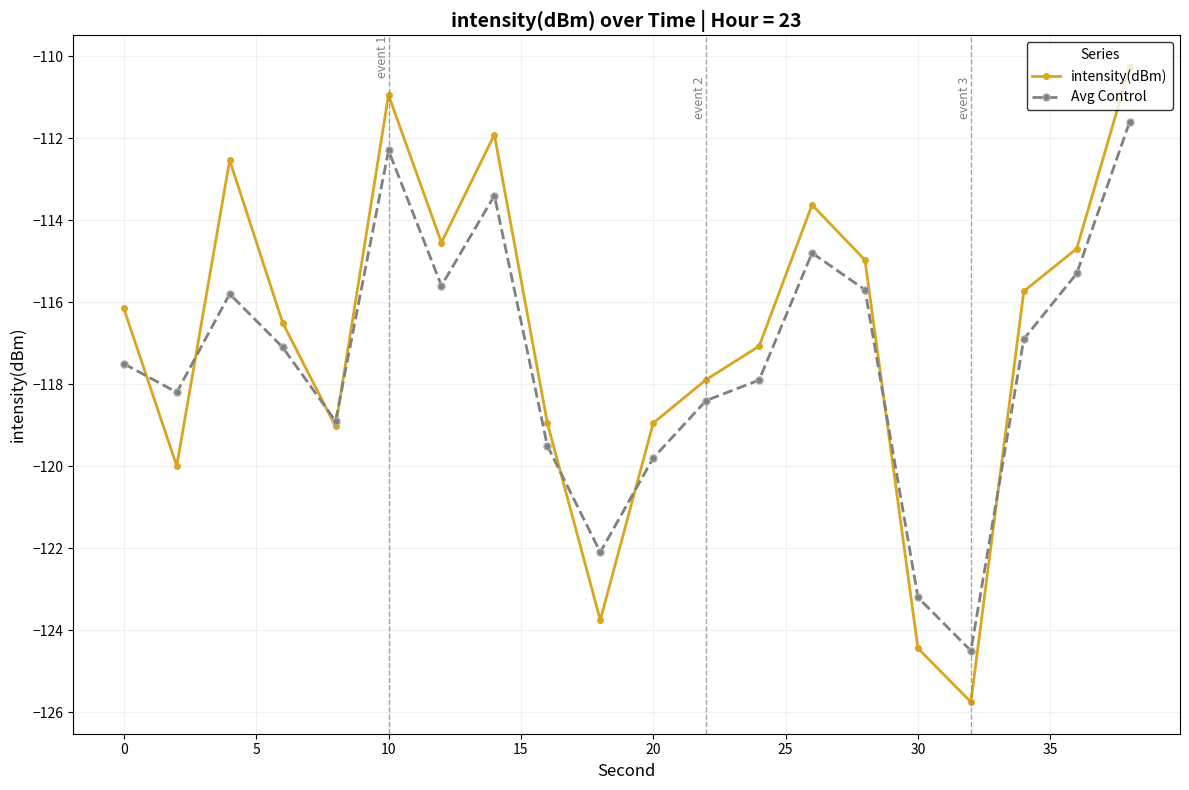

What is the minimum value shown in the chart?

-125.7